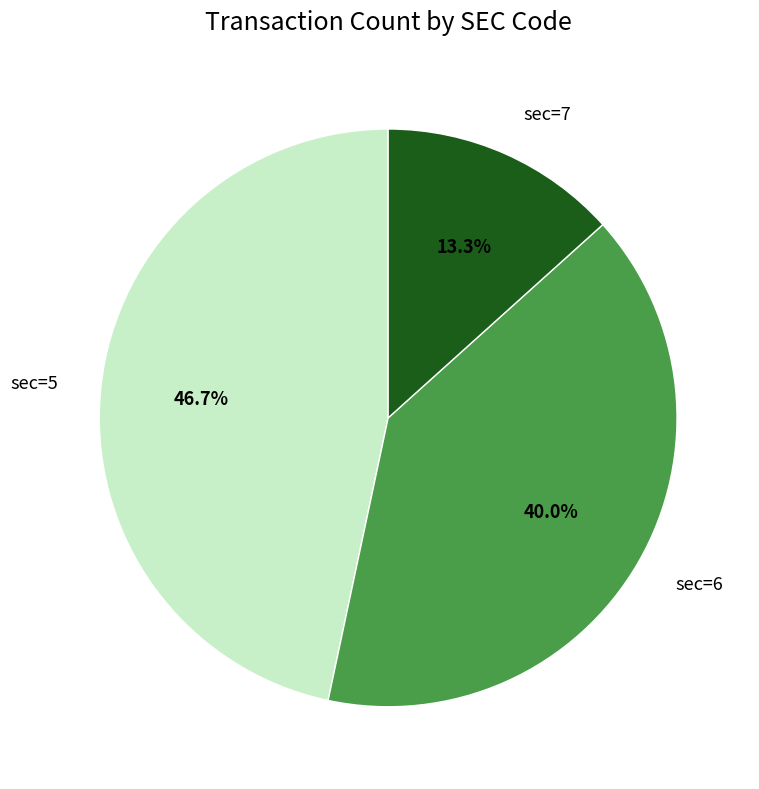

Rank the categories by value from lowest to highest.

sec=7, sec=6, sec=5